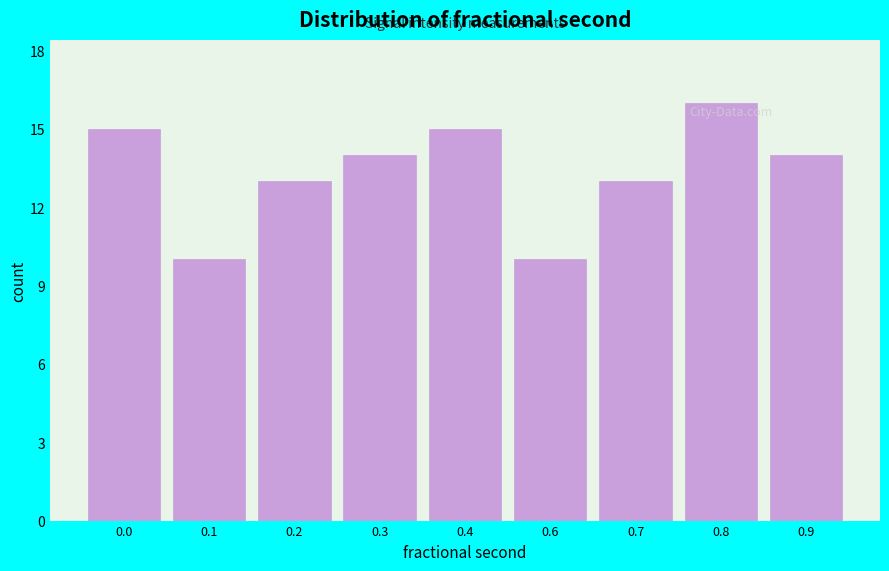

Reading left to right, transcribe all the data shown in this chart.

0.0=15	0.1=10	0.2=13	0.3=14	0.4=15	0.6=10	0.7=13	0.8=16	0.9=14